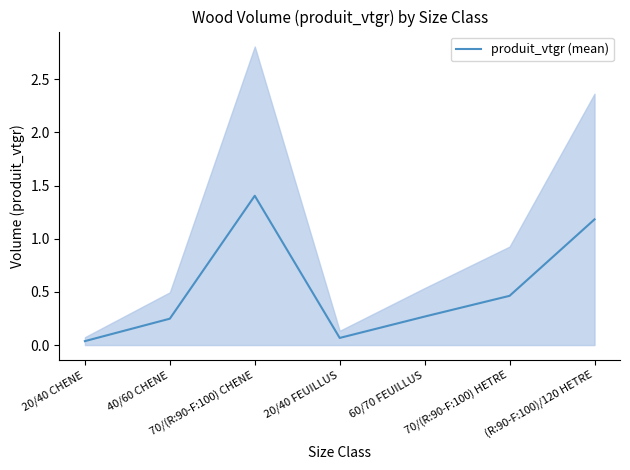

What is the difference between the maximum and minimum values?

1.4